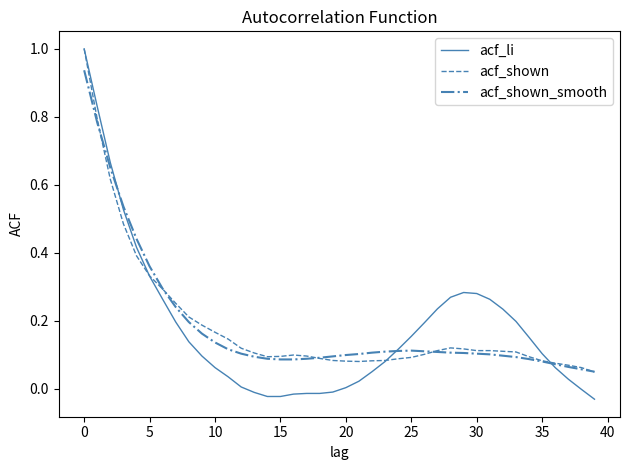

What is the sum of all acf_shown_smooth values?

7.5